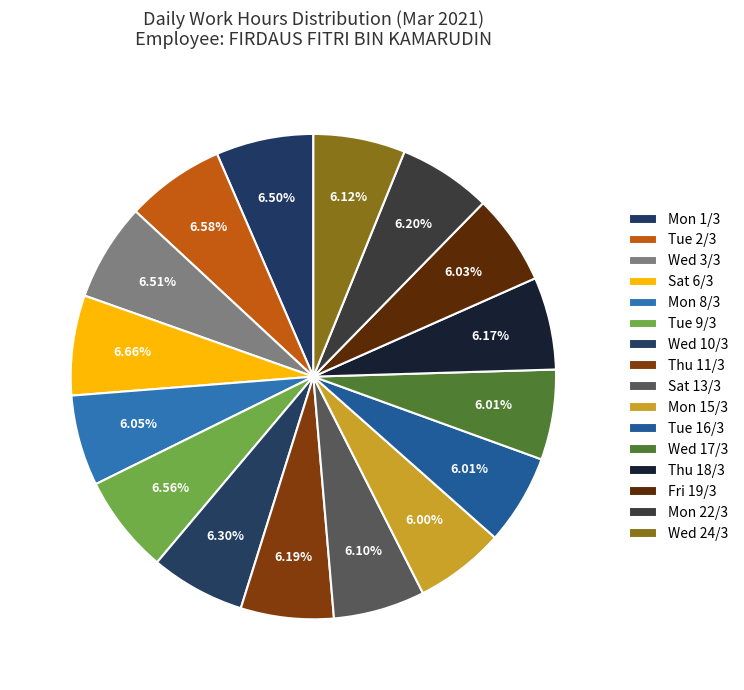

Count the number of slices in the pie.

16